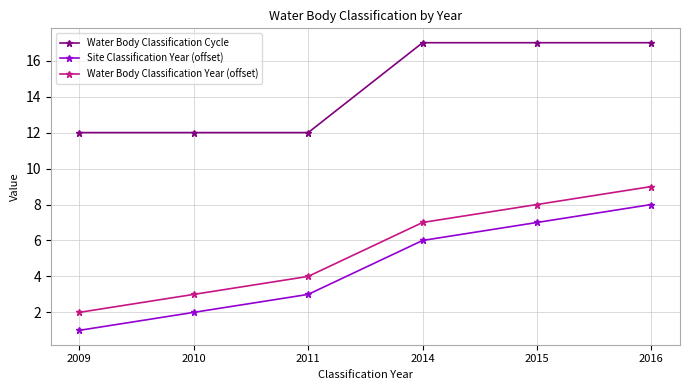

True or false: Water Body Classification Year (offset) has a value of 3 at 2010.

True